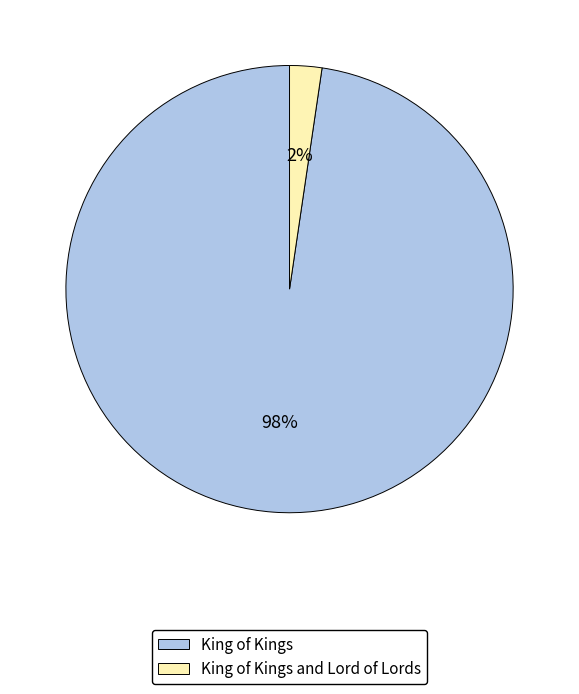

Is there a majority slice in this chart?

Yes